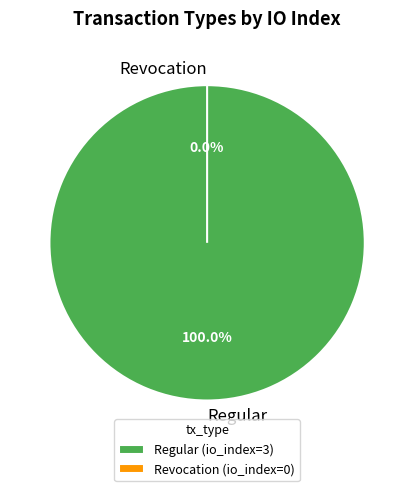

The Regular slice represents 100% of the pie. True or false?

True